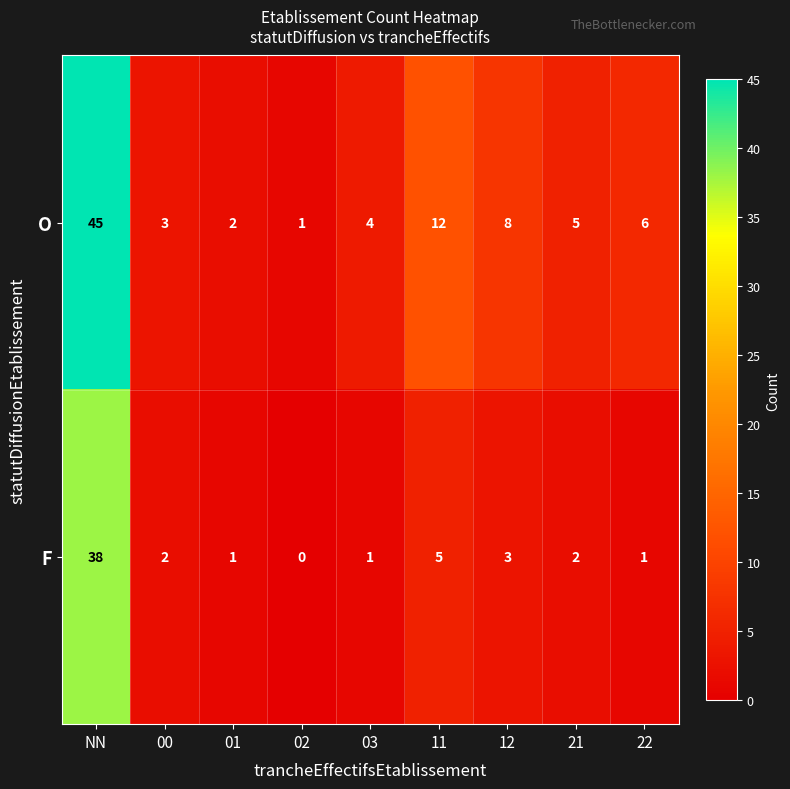

How many data points in F are less than 2?

4